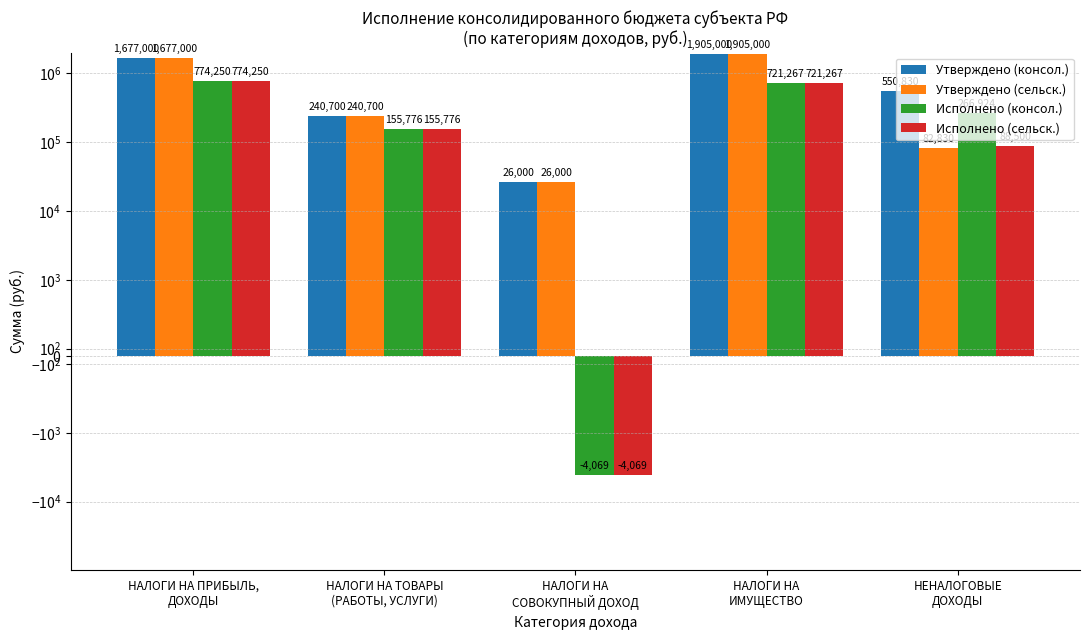

Which series has the widest spread of values?

Утверждено (консол.)